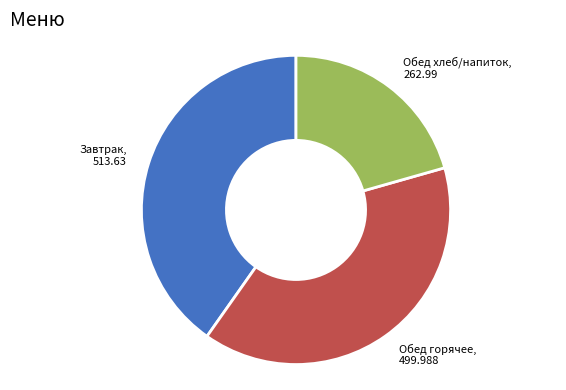

How many slices are in this pie chart?

3